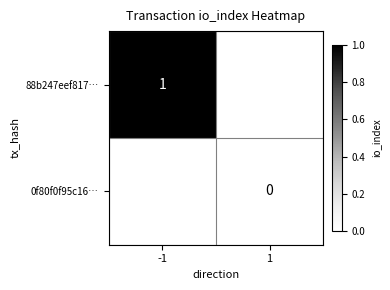

Is it true that 88b247eef817… equals 1 at -1?

True